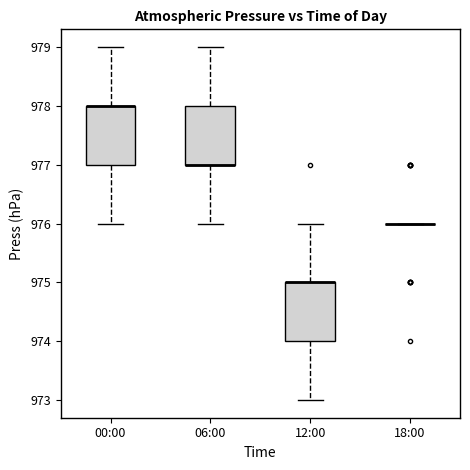

Reading left to right, read every box against the y-axis: the position of its median line, the range the box covers, and the ends of its whiskers. The values are not printed on the chart, so give them approximately, as read against the axis.

00:00: median 978 (drawn on the box's upper edge), box 977 to 978, whiskers 976 to 979
06:00: median 977 (drawn on the box's lower edge), box 977 to 978, whiskers 976 to 979
12:00: median 975 (drawn on the box's upper edge), box 974 to 975, whiskers 973 to 976
18:00: box collapsed to a line at 976, whiskers 976 to 976